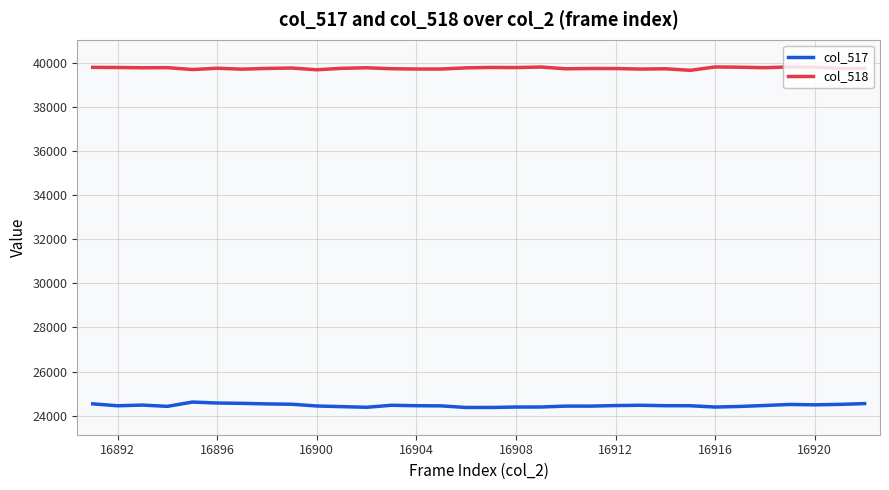

List the series in order of their overall mean, highest first.

col_518, col_517